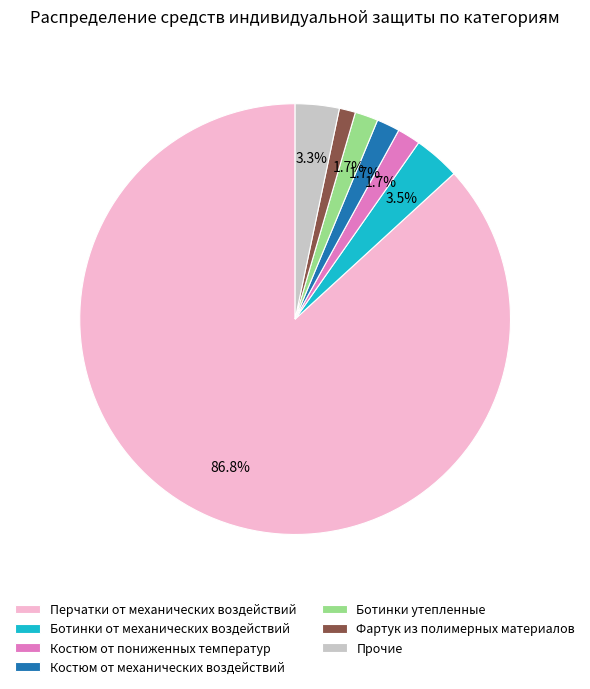

How many slices are in this pie chart?

7